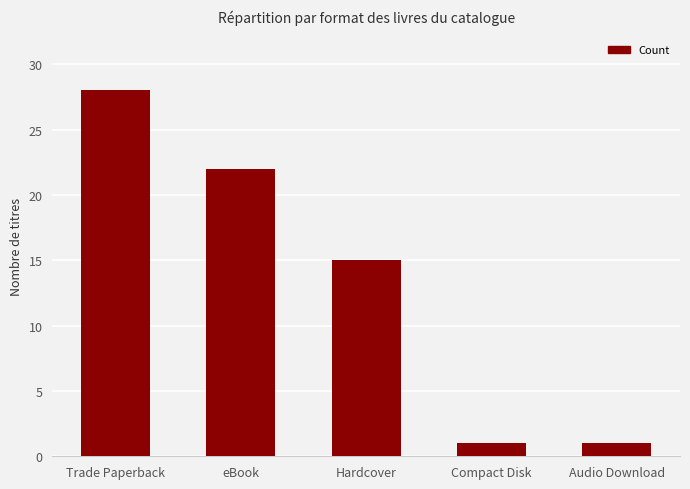

True or false: the data shows 2 at Compact Disk.

False